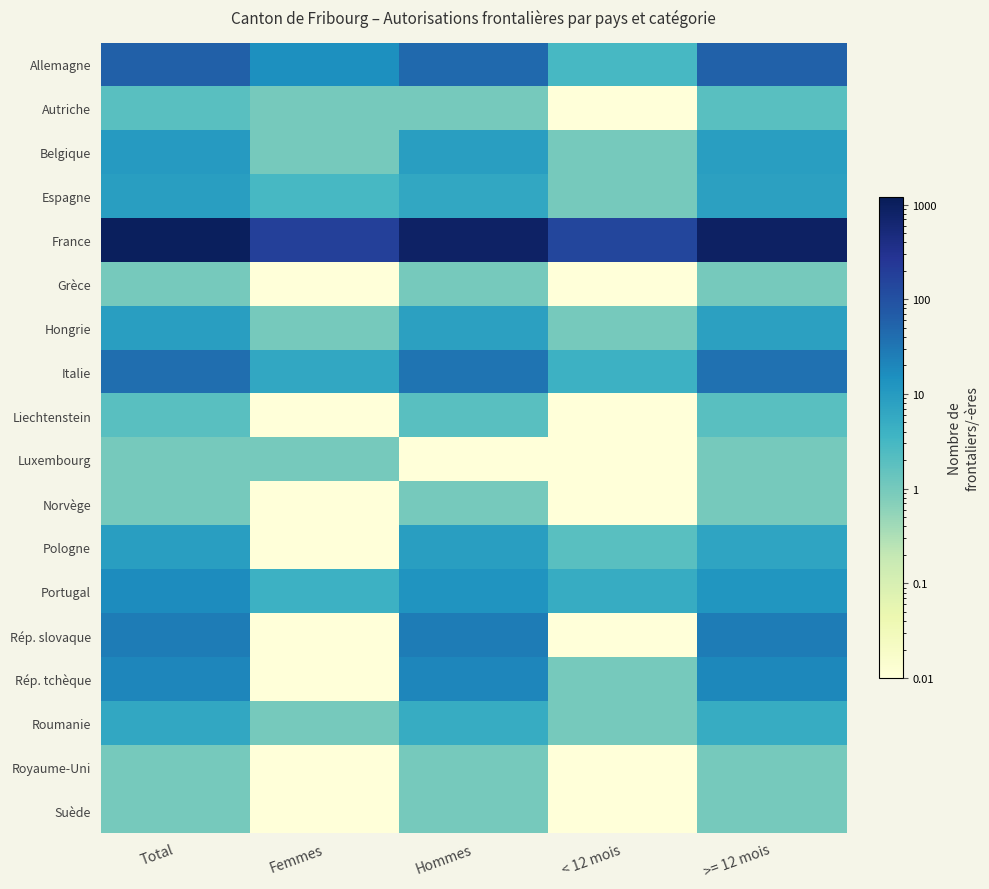

At which category is the sum across all series the highest?

Total